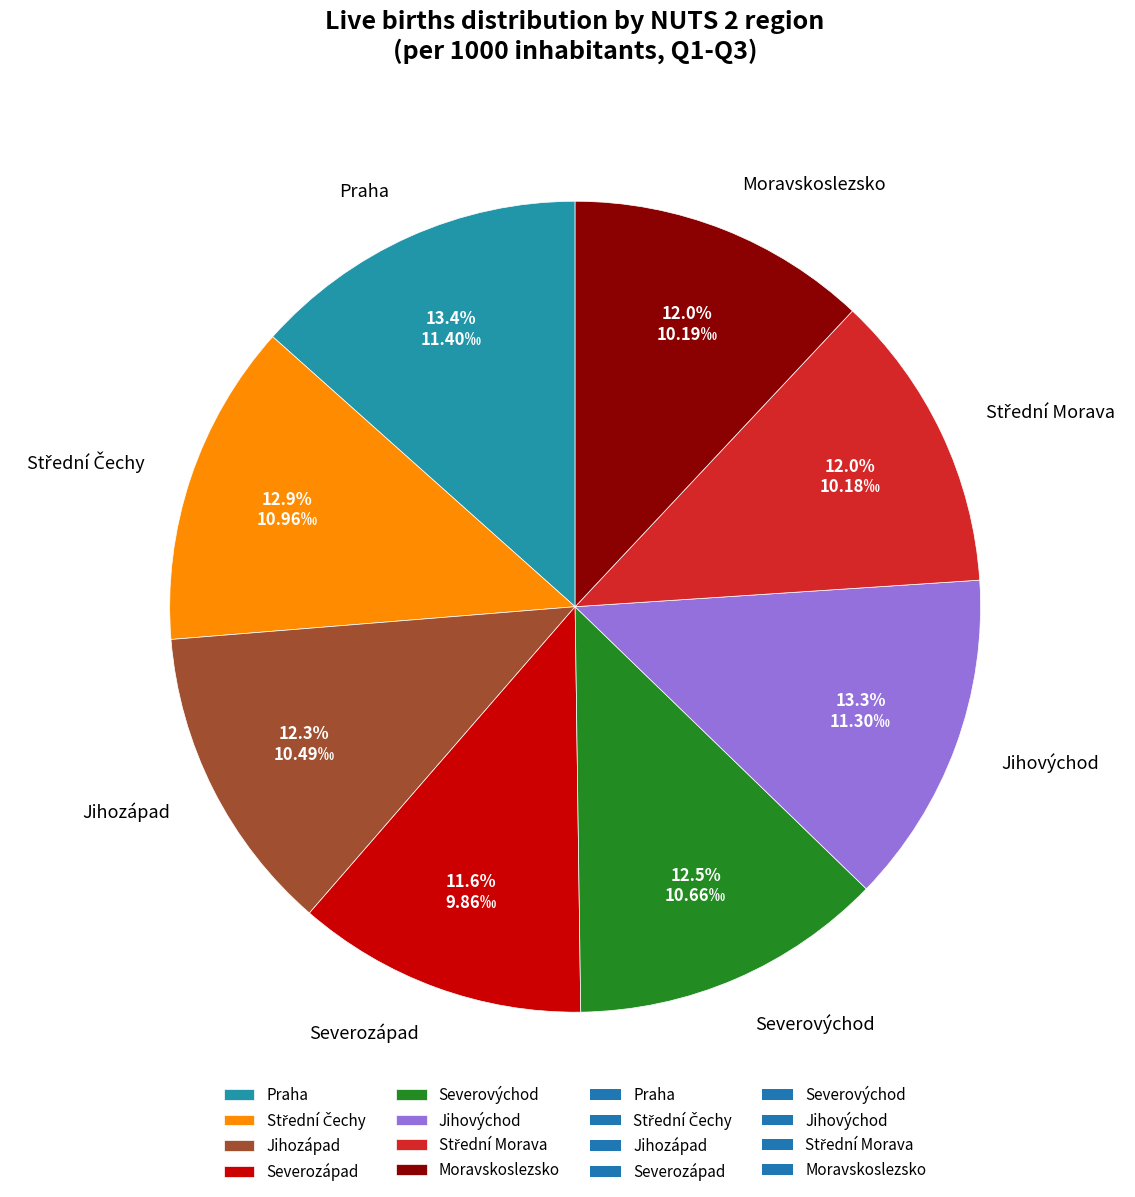

Count the number of slices in the pie.

8